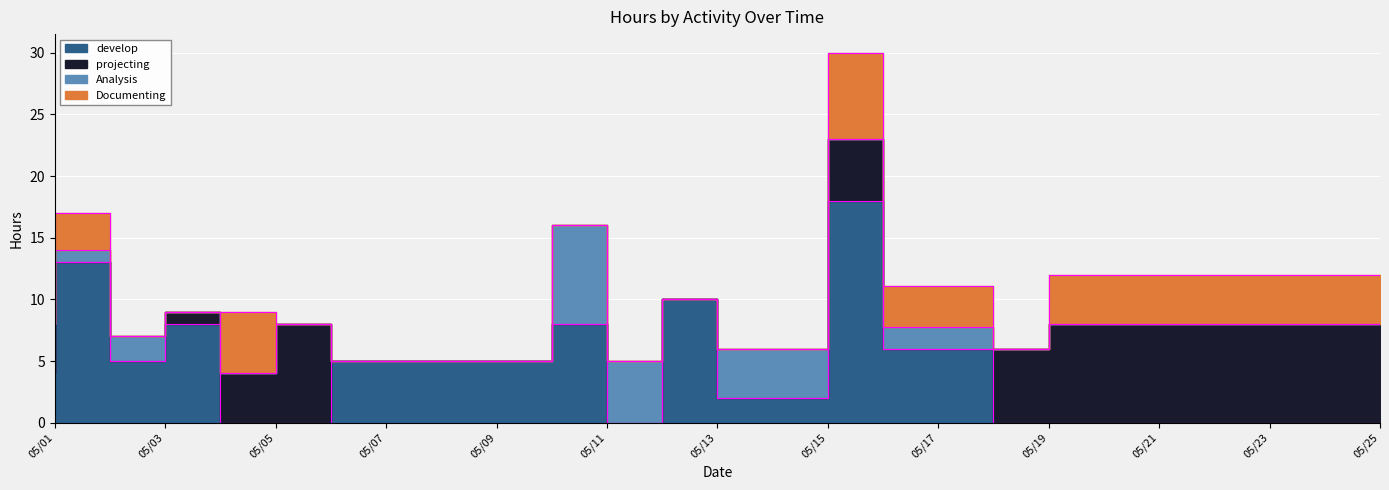

Which category has the highest value across all series?

05/16/2024